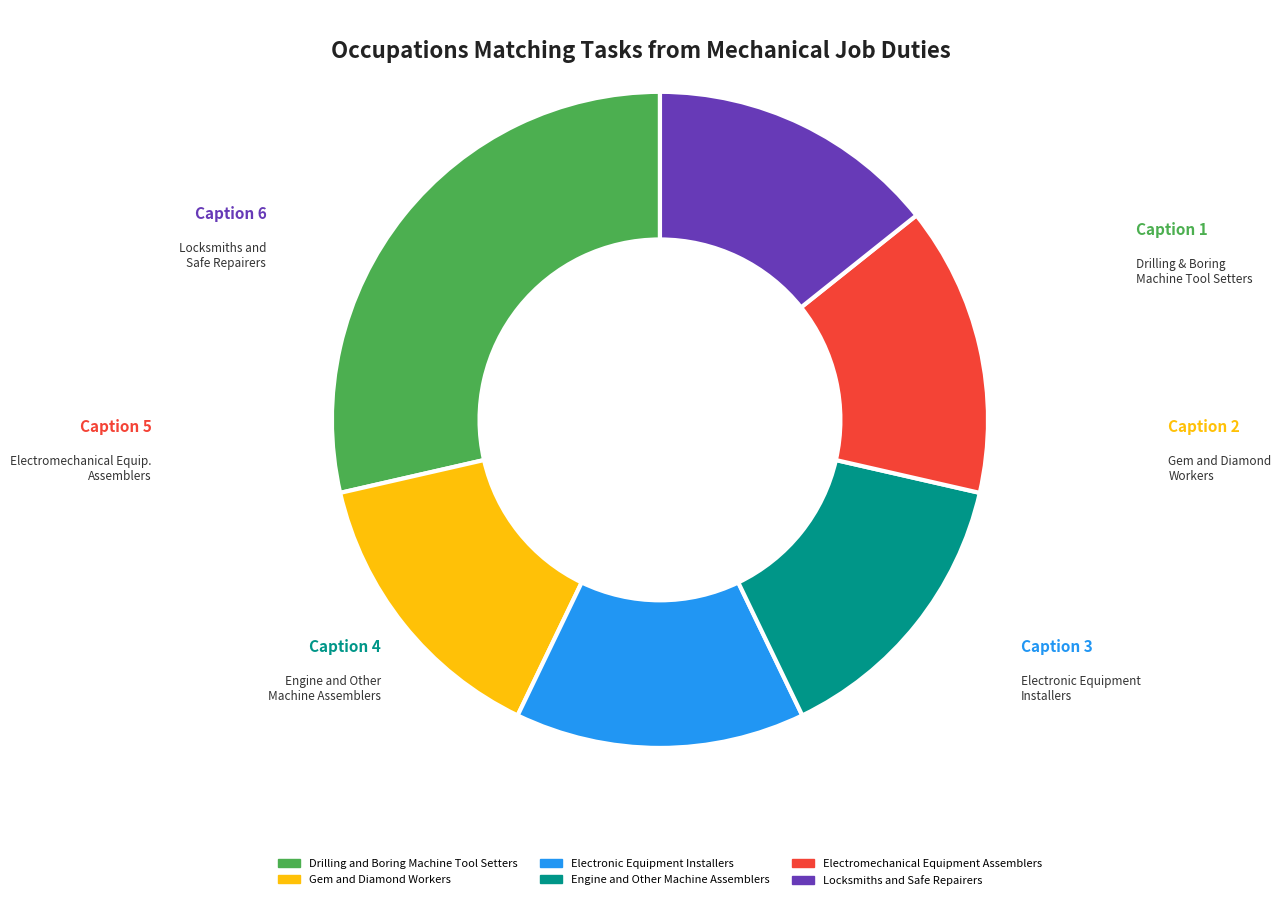

Does Electronic Equipment Installers represent more than half of the total?

No